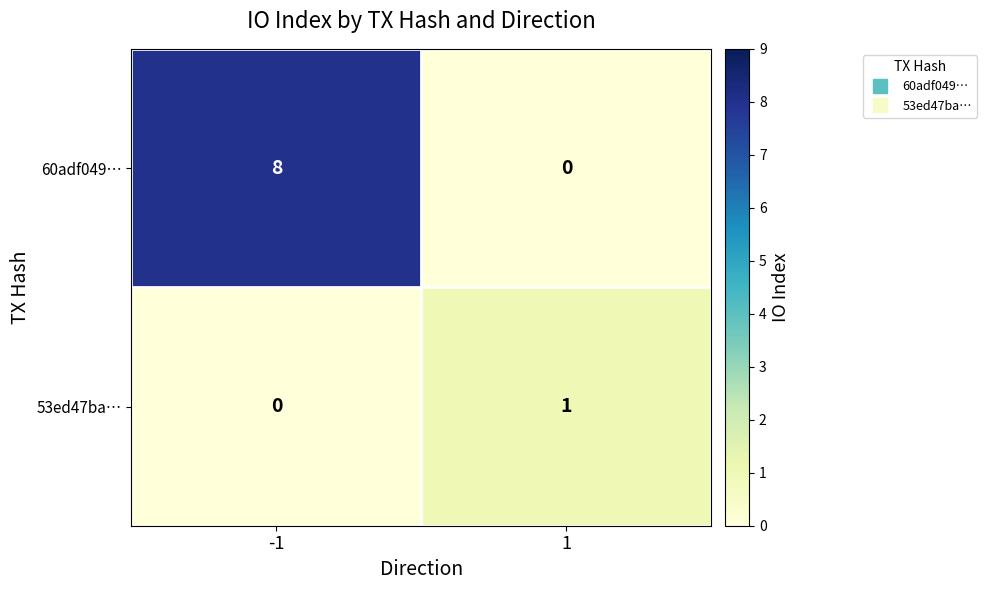

The 60adf049… series shows 8 at -1. True or false?

True